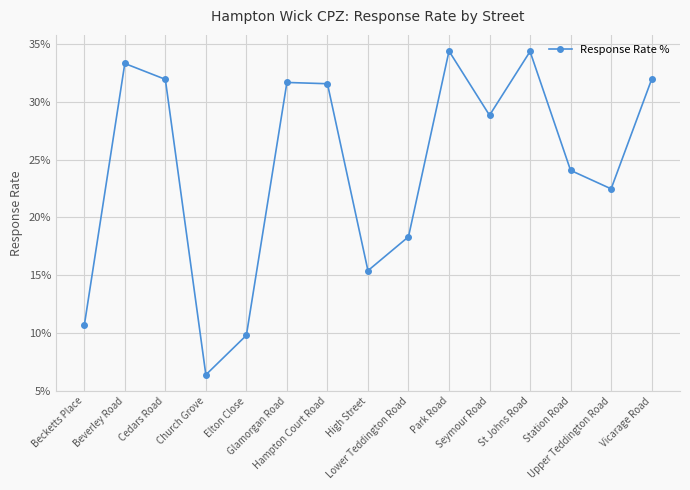

Where is the first local minimum?

Church Grove